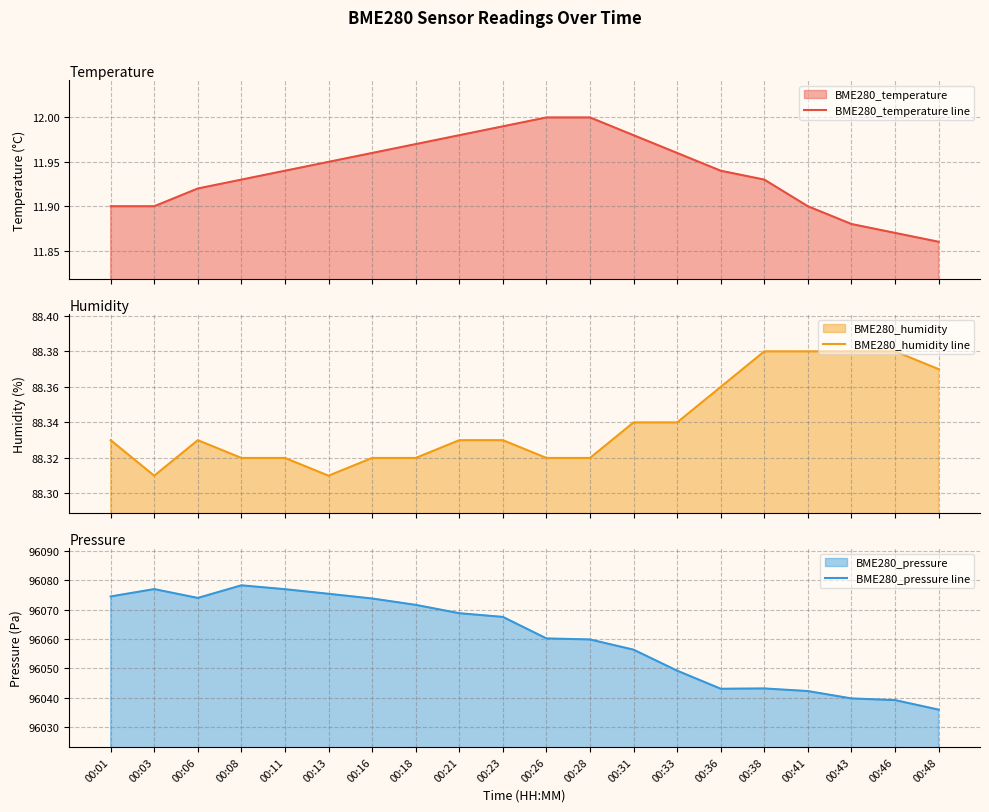

Which series has the widest spread of values?

BME280_pressure line